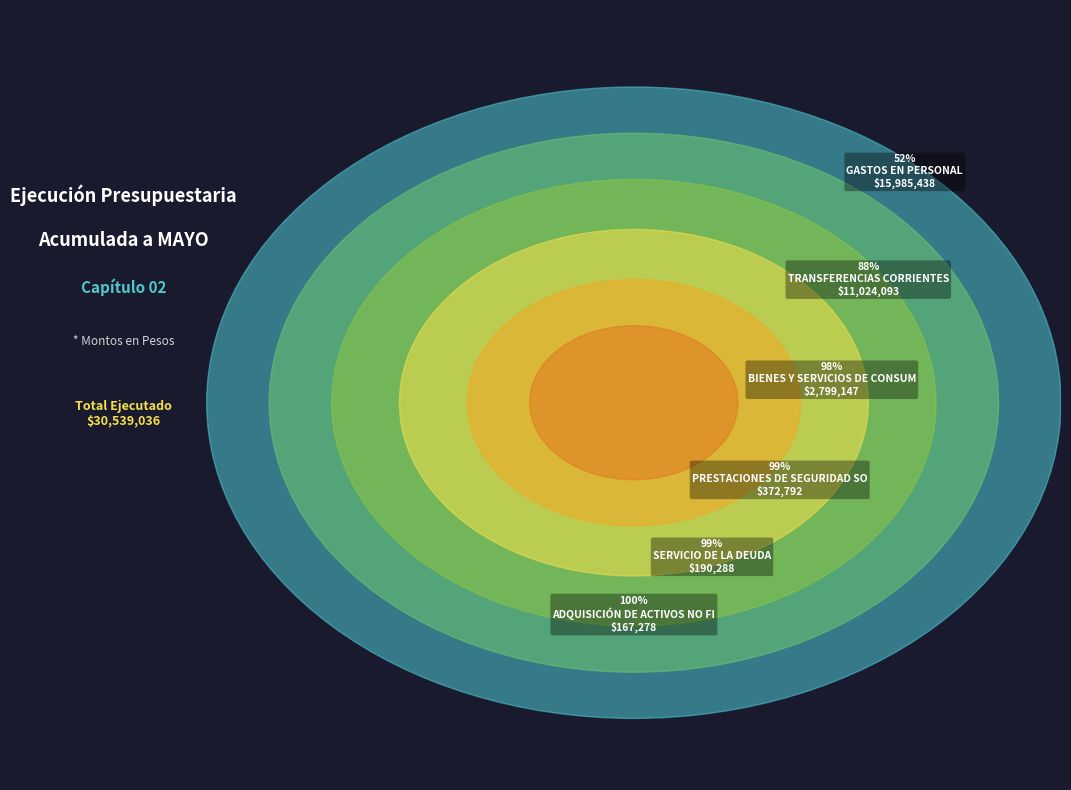

Which category has the biggest portion of the pie?

GASTOS EN PERSONAL